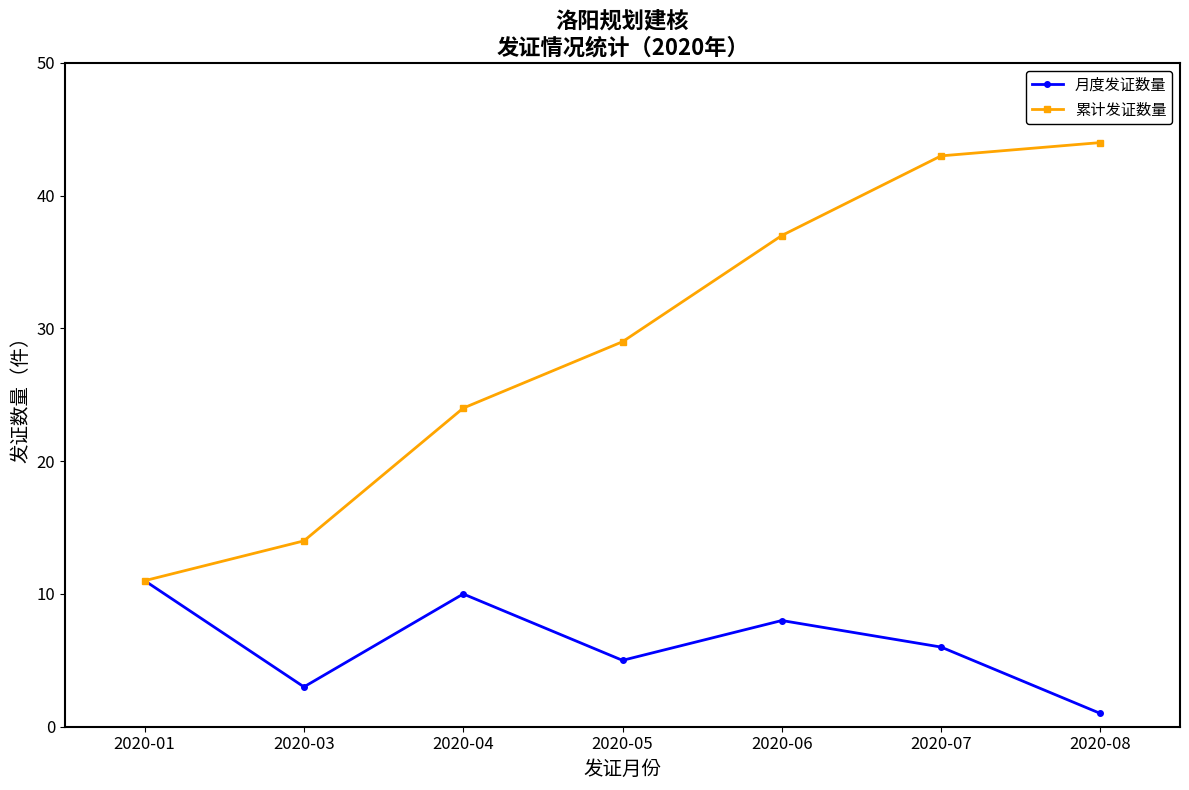

Reading right to left, list all the values displayed in this chart.

月度发证数量: 1	6	8	5	10	3	11
累计发证数量: 44	43	37	29	24	14	11